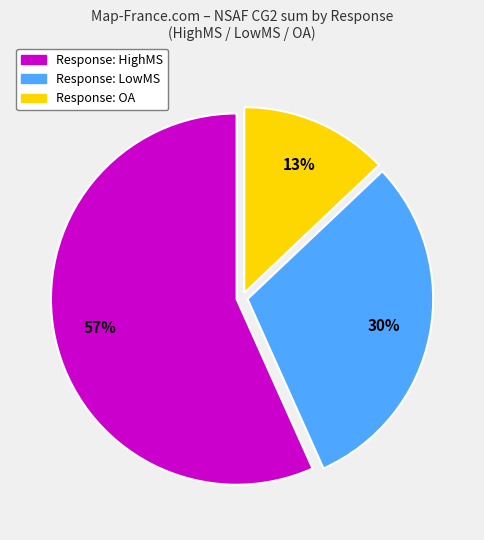

Is there any slice that represents more than half of the pie?

Yes